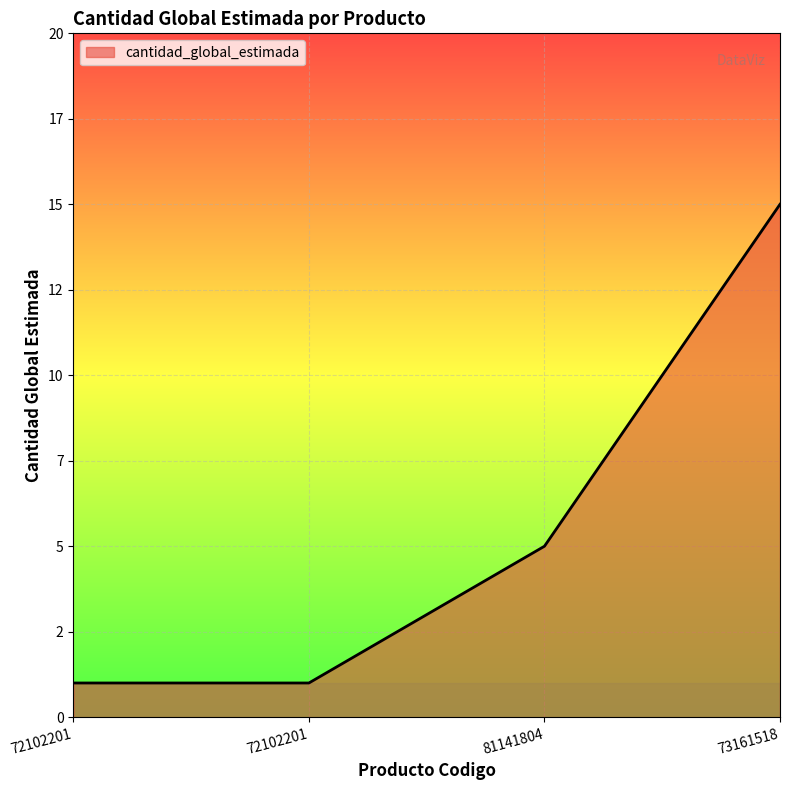

Does the chart have visible grid lines?

Yes